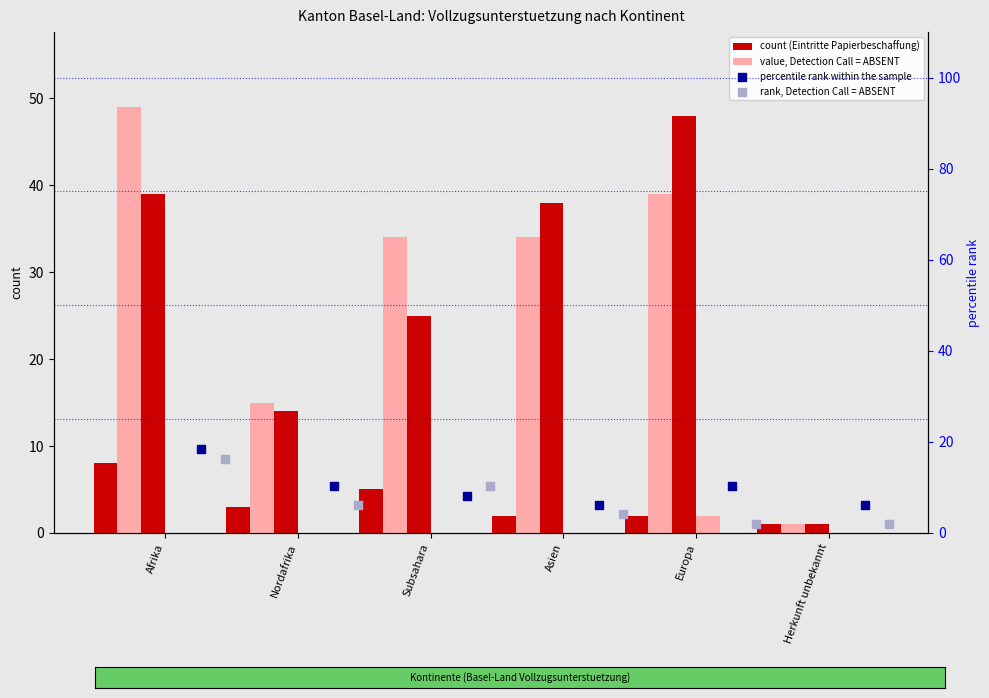

Which series has the widest spread of Y values?

value, Detection Call = ABSENT